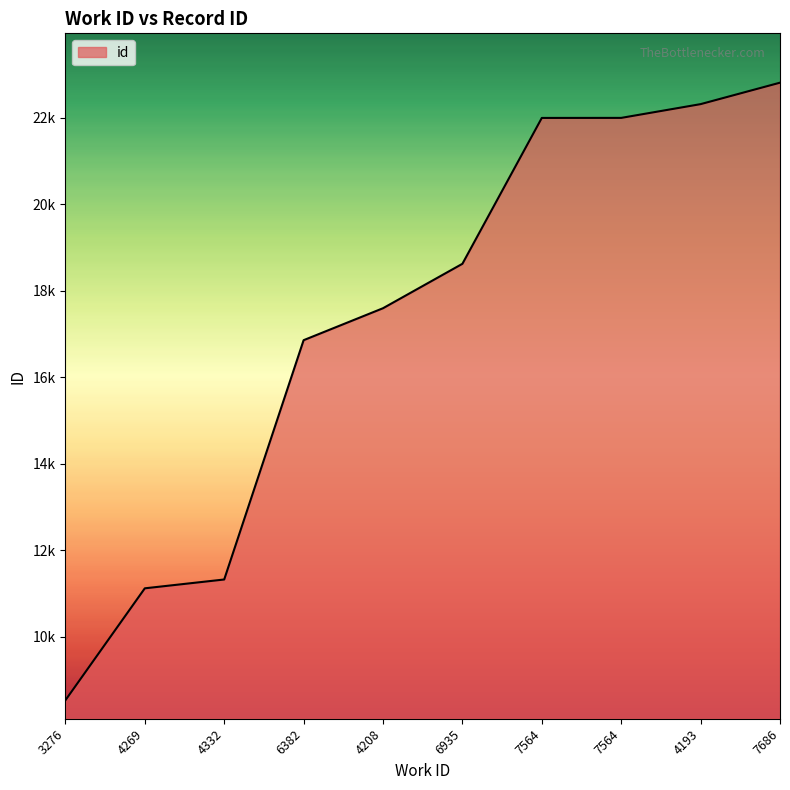

Reading left to right, list all the values displayed in this chart.

3276=8537	4269=11125	4332=11329	6382=16861	4208=17600	6935=18627	7564=21999	7564=22000	4193=22318	7686=22814